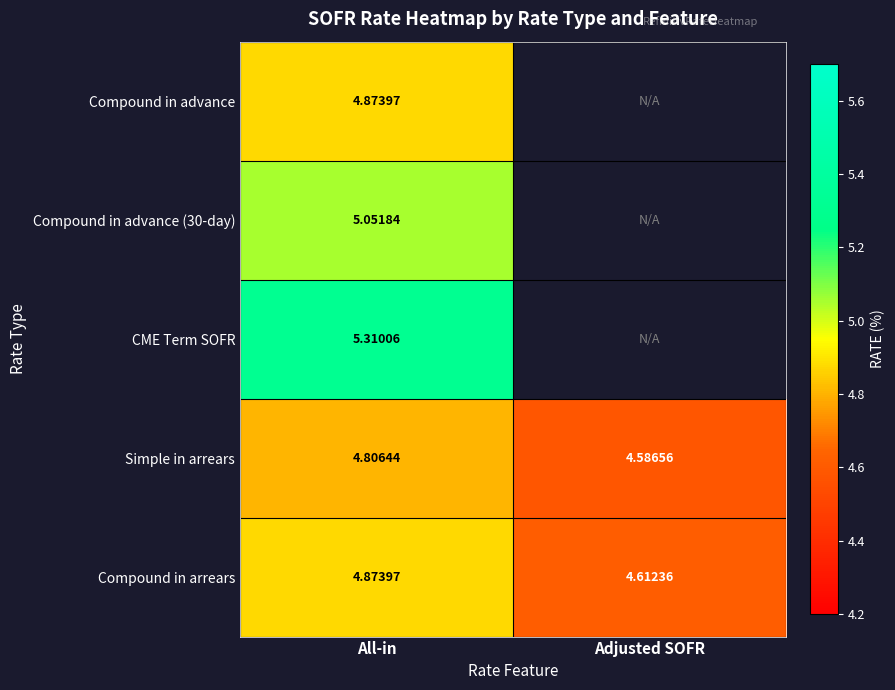

How many data points does each series have?

2